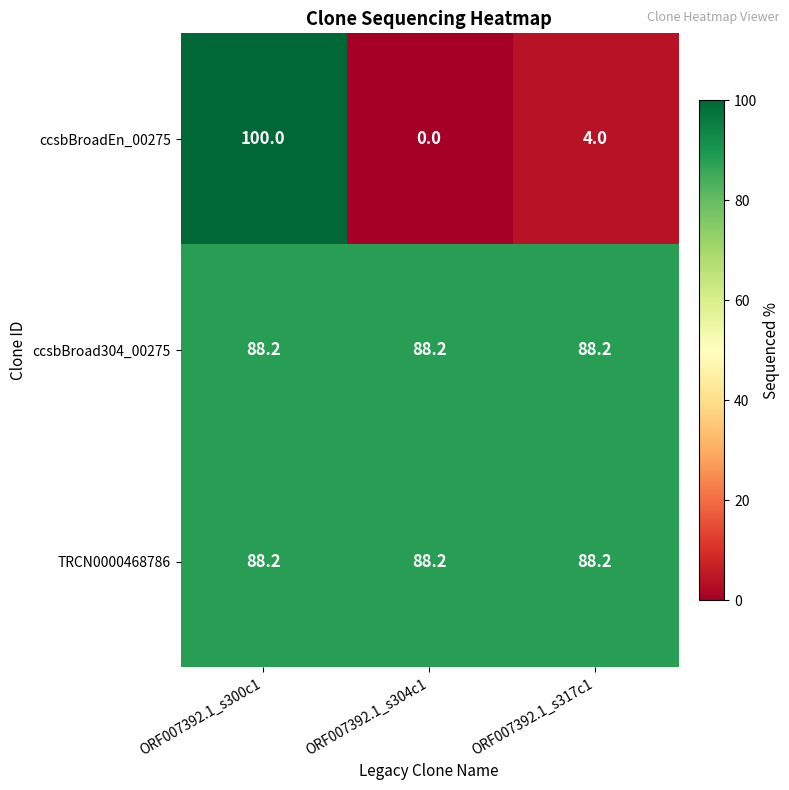

Which series has the largest range (max minus min)?

ccsbBroadEn_00275